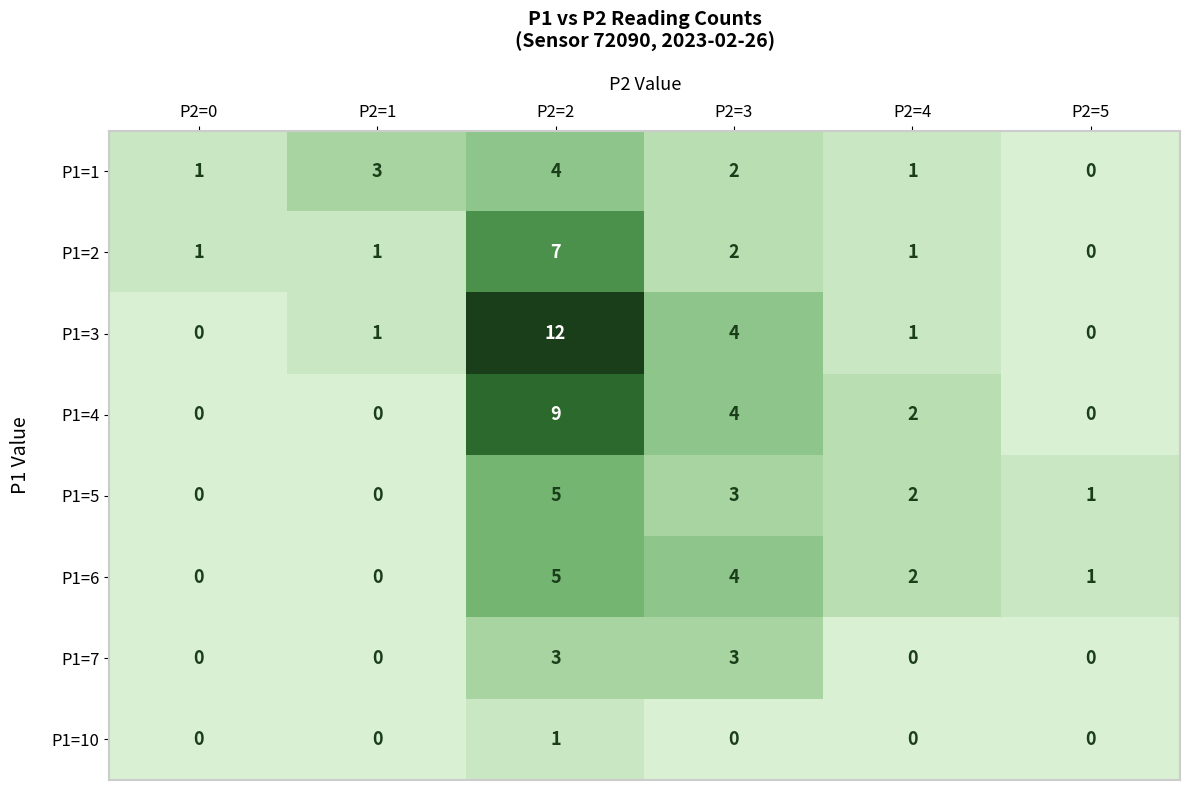

At which label is P1=6 closest to 2?

P2=4